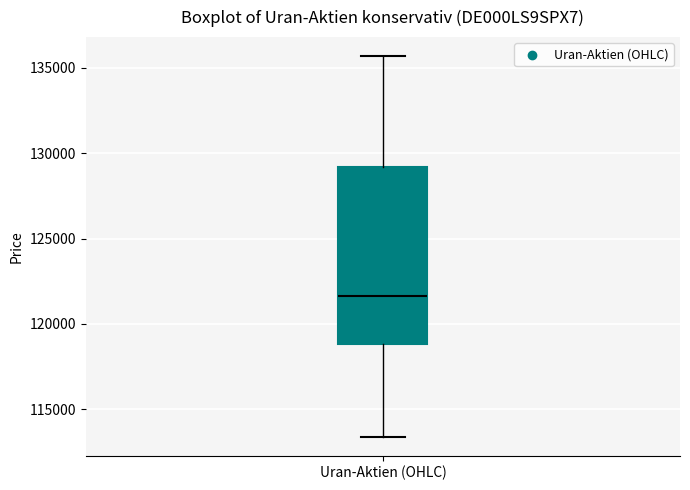

Where is the lower edge of the box for Uran-Aktien (OHLC) on the y-axis? The values are not printed on the chart, so give them approximately, as read against the axis.

119000